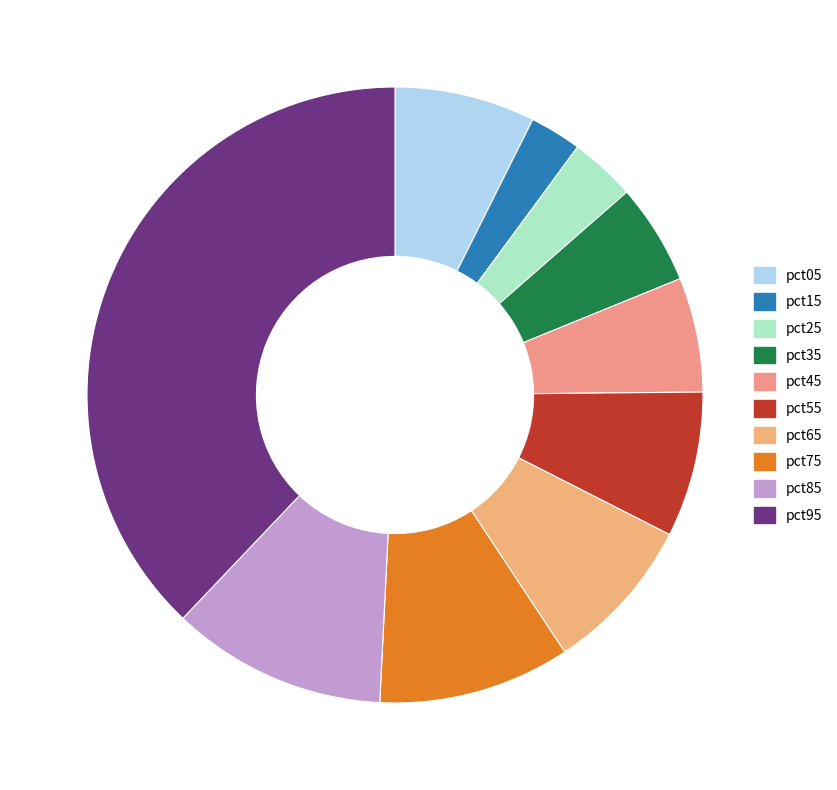

How many segments does this pie chart have?

10